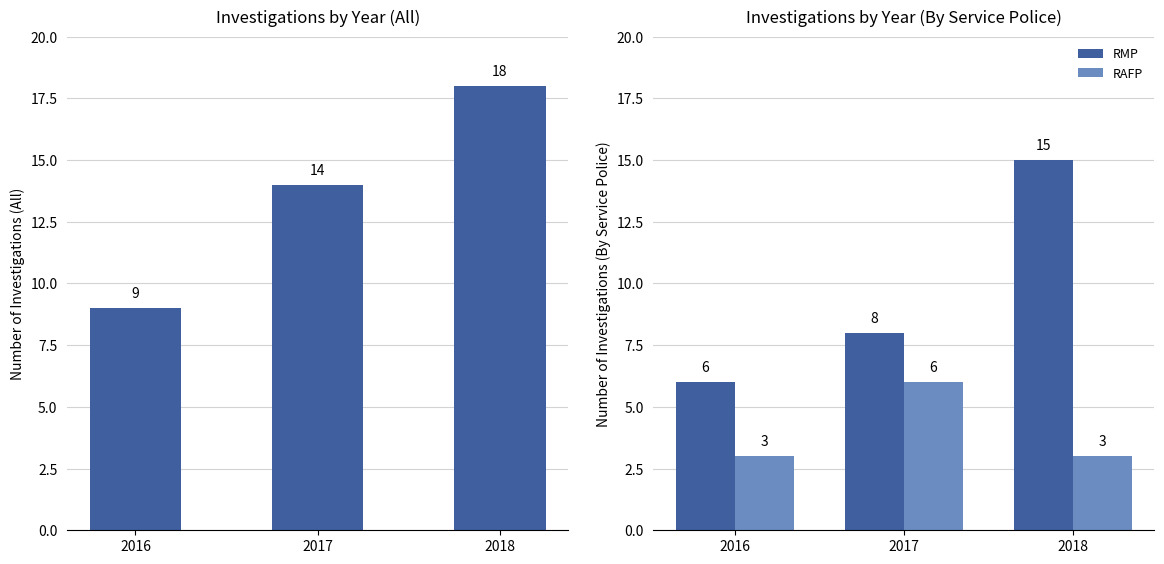

Is the value of RAFP at 2017 greater than the value of RMP at 2018?

No